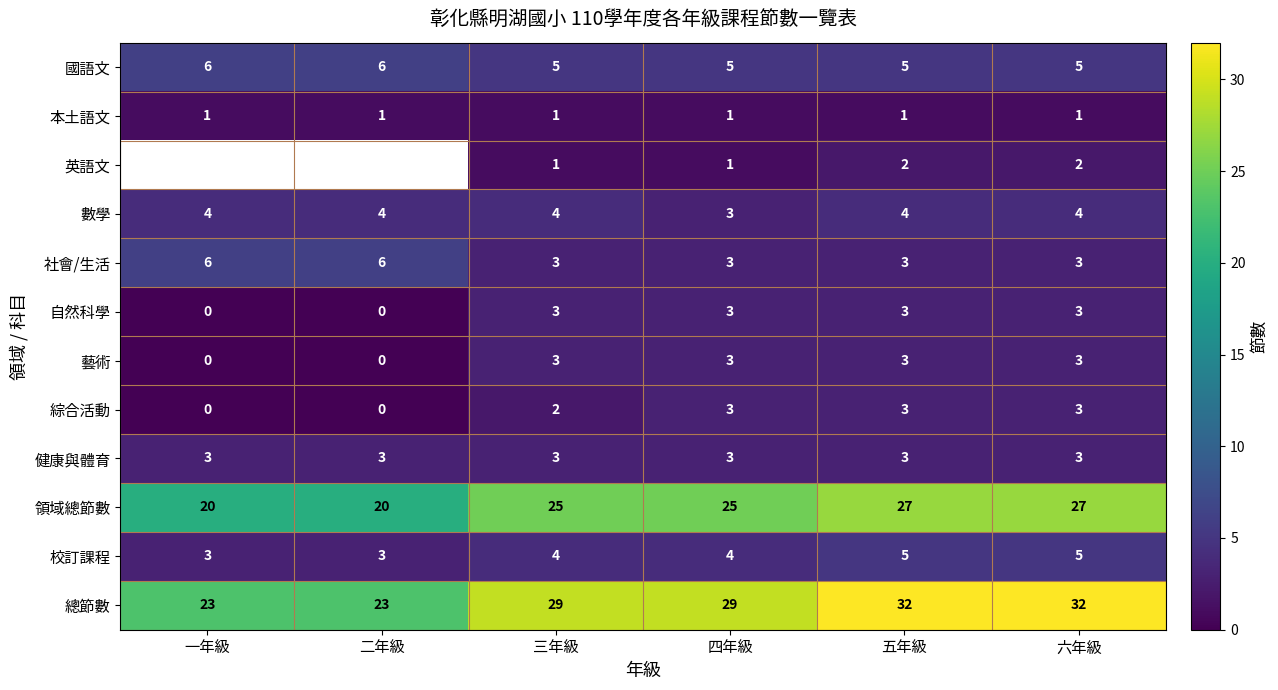

The value of 總節數 at 五年級 is 56. True or false?

False